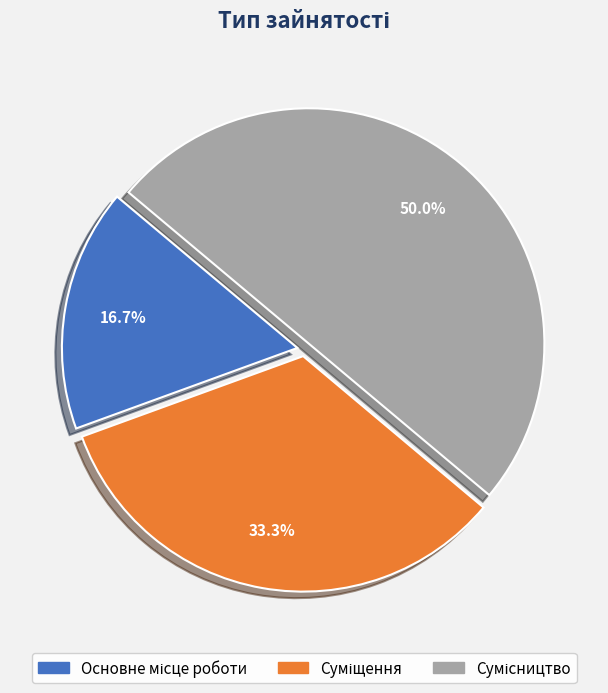

Count the number of slices in the pie.

3